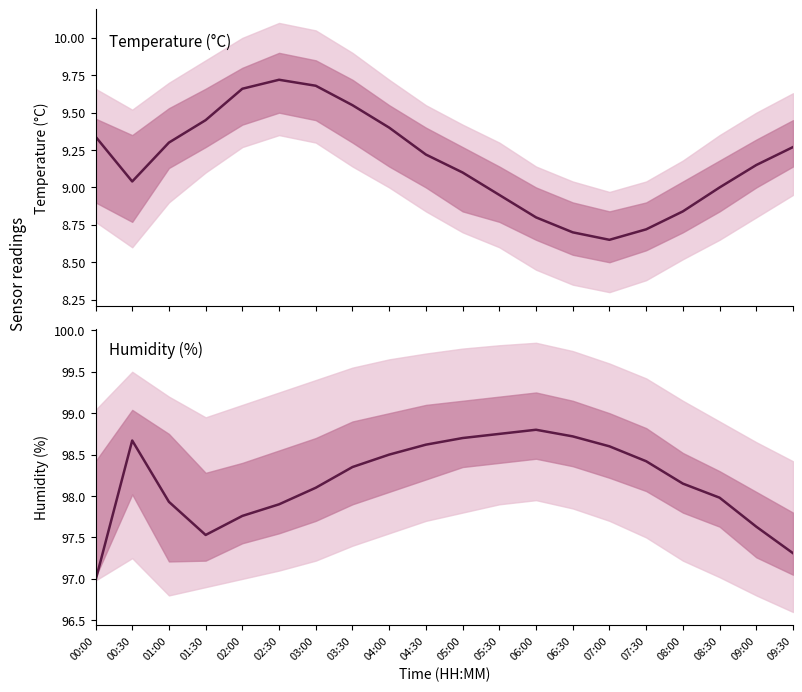

Reading left to right, what are all the values shown in this chart?

temperature: 9.3	9.0	9.3	9.4	9.7	9.7	9.7	9.6	9.4	9.2	9.1	8.9	8.8	8.7	8.7	8.7	8.8	9.0	9.2	9.3
humidity: 97.0	98.7	97.9	97.5	97.8	97.9	98.1	98.3	98.5	98.6	98.7	98.8	98.8	98.7	98.6	98.4	98.2	98.0	97.6	97.3